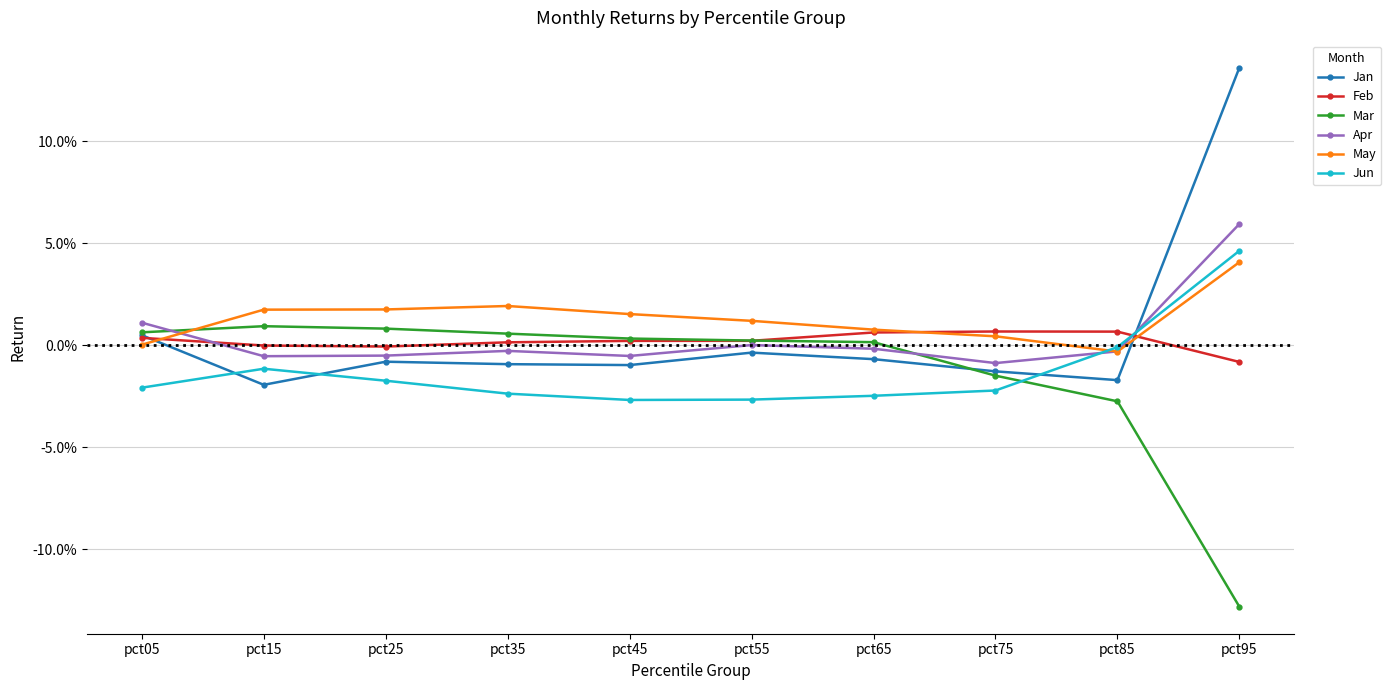

How many interior local peaks does the Feb series have?

1